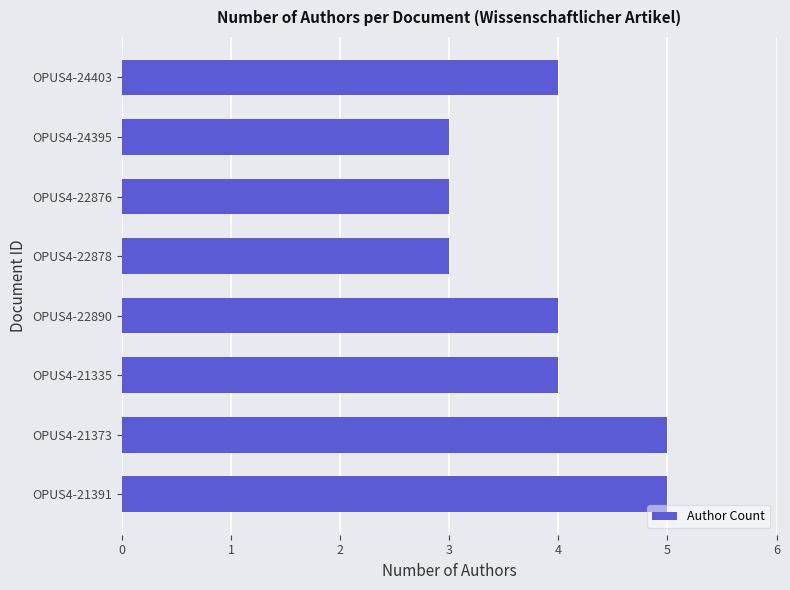

What is the greatest value displayed?

5